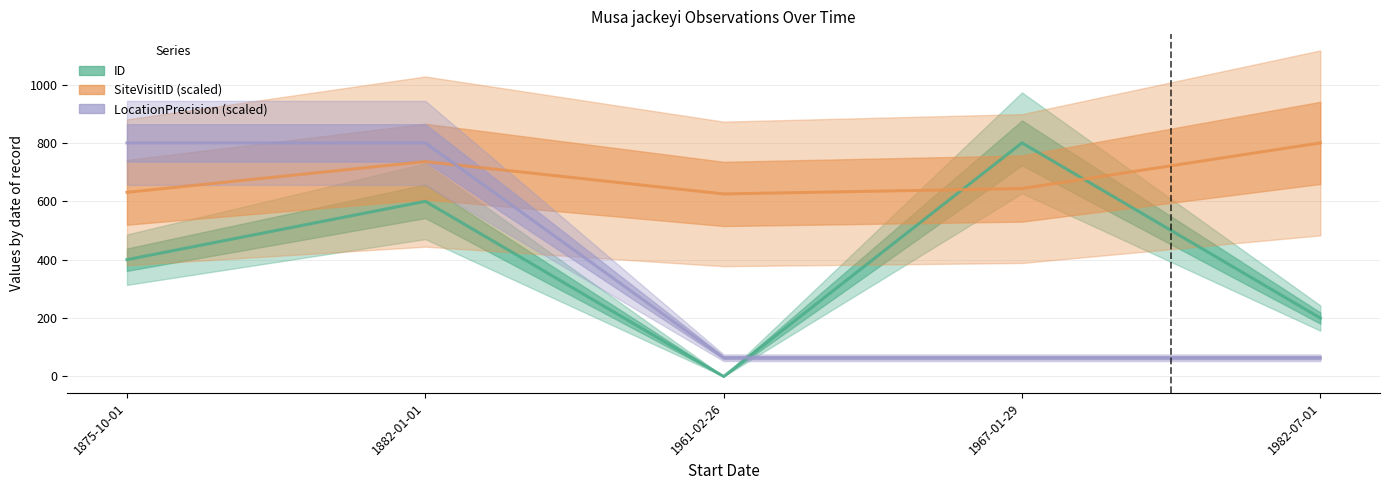

After their last crossing, which series has the higher values: SiteVisitID or ID?

SiteVisitID